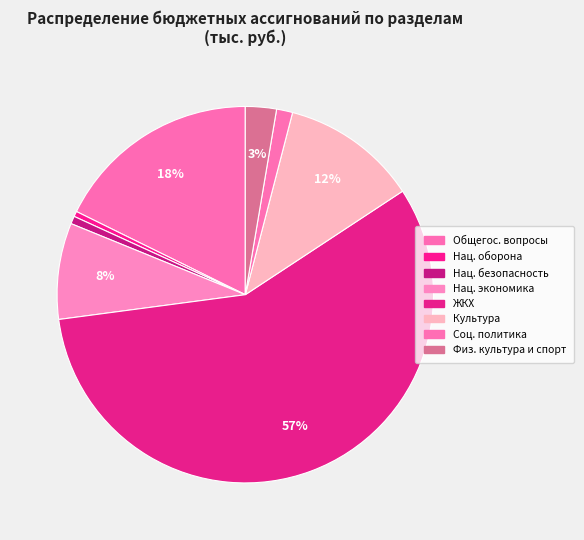

How many segments does this pie chart have?

8